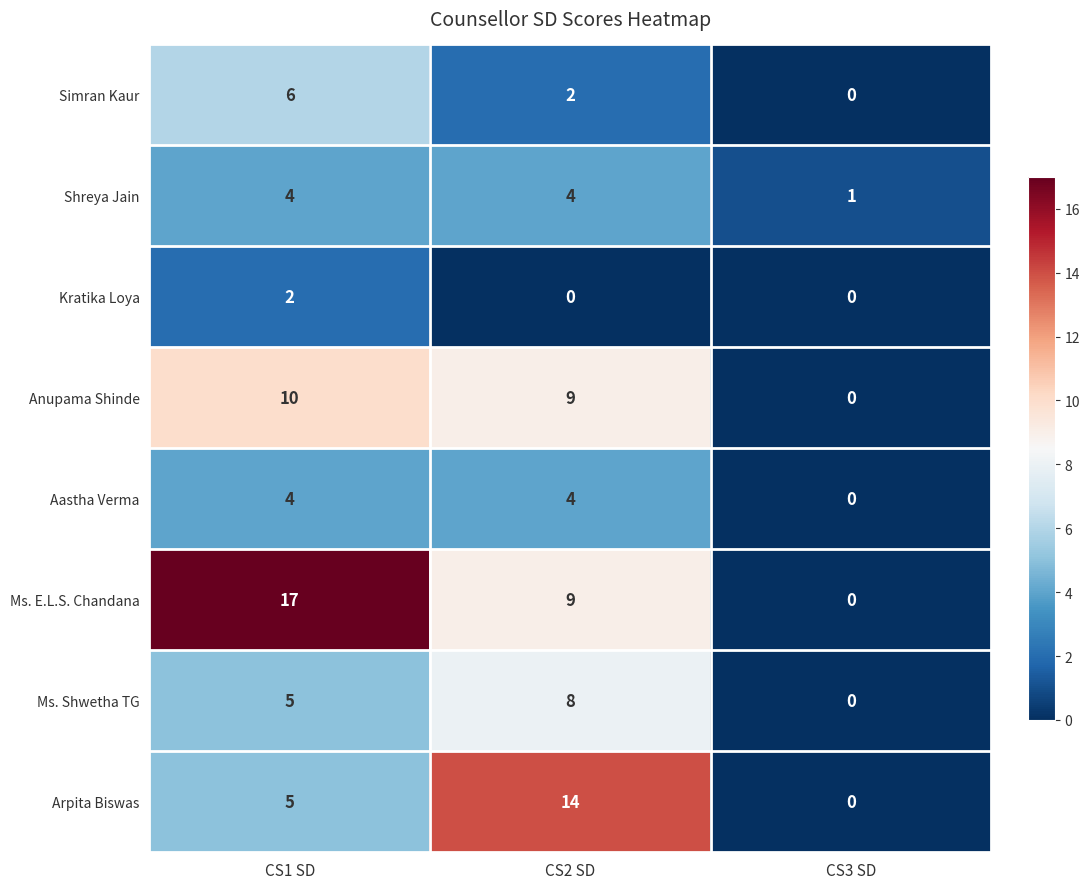

The Shreya Jain series shows 4 at CS2 SD. True or false?

True